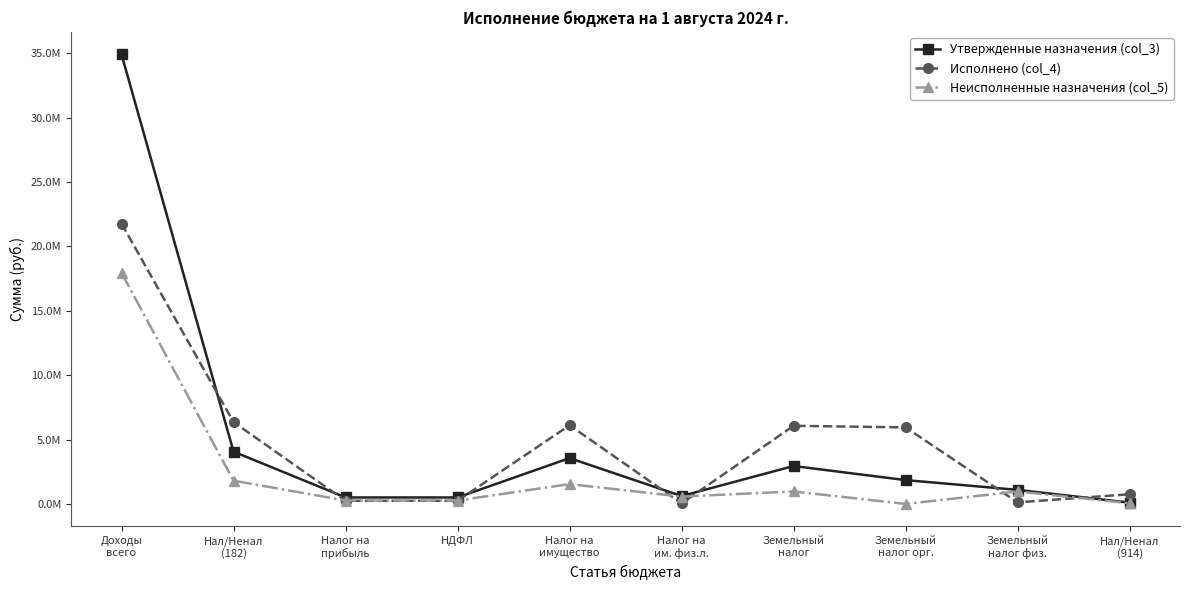

At which label does Утвержденные назначения (col_3) reach its minimum?

Нал/Ненал
(914)